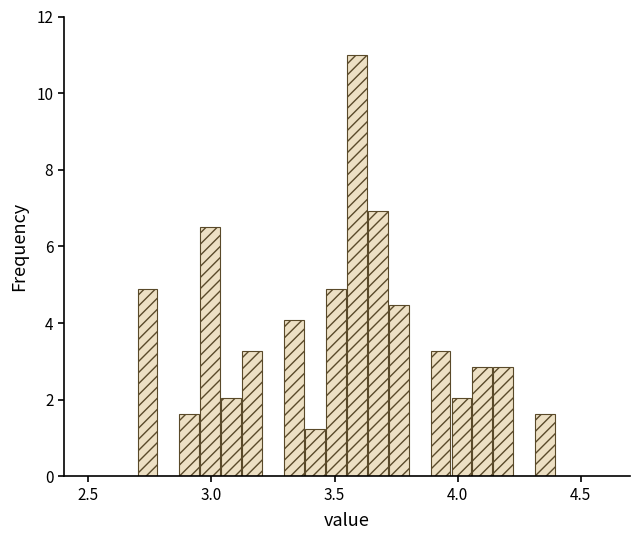

Read against the x-axis, roughly where is the centre of the tallest bar?

3.60